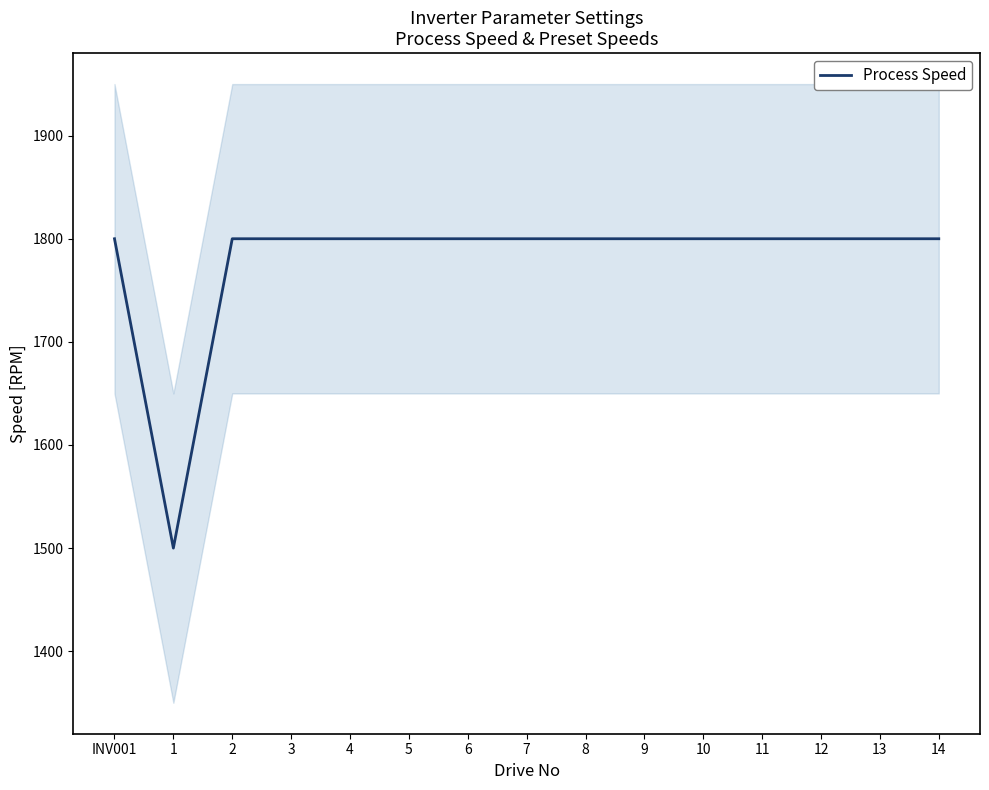

What is the label of the 5th point from the right?

10